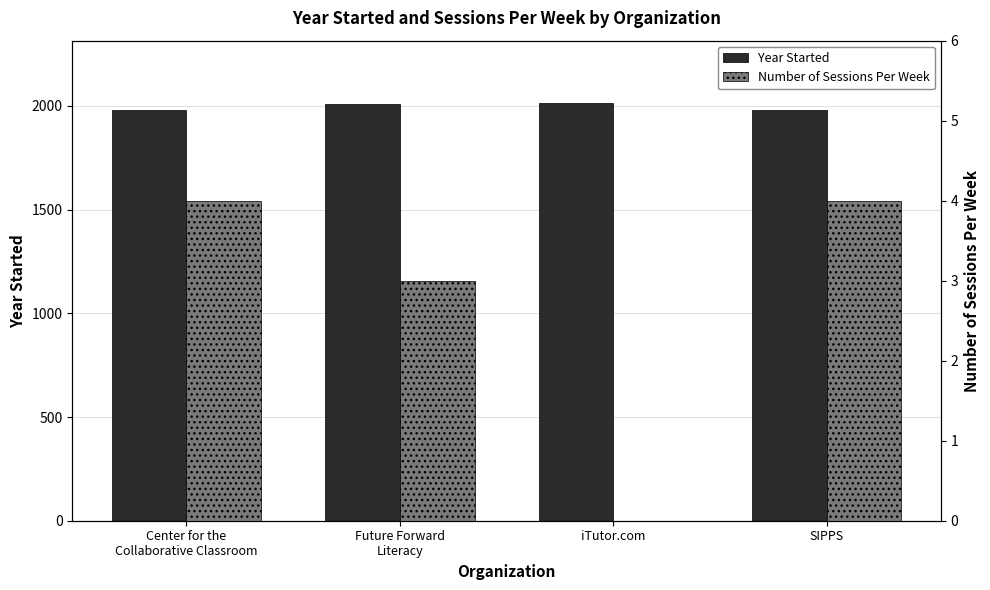

What is the difference between the Year Started values at Future Forward
Literacy and SIPPS?

31